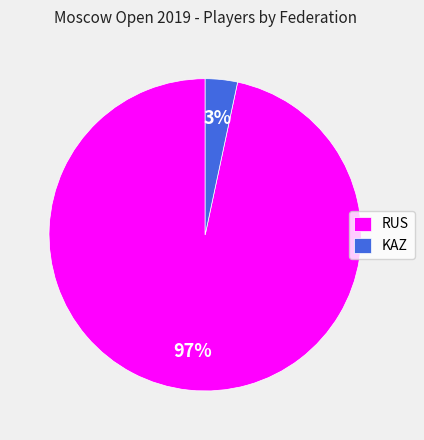

What percentage is the RUS slice, to the nearest percent?

97%